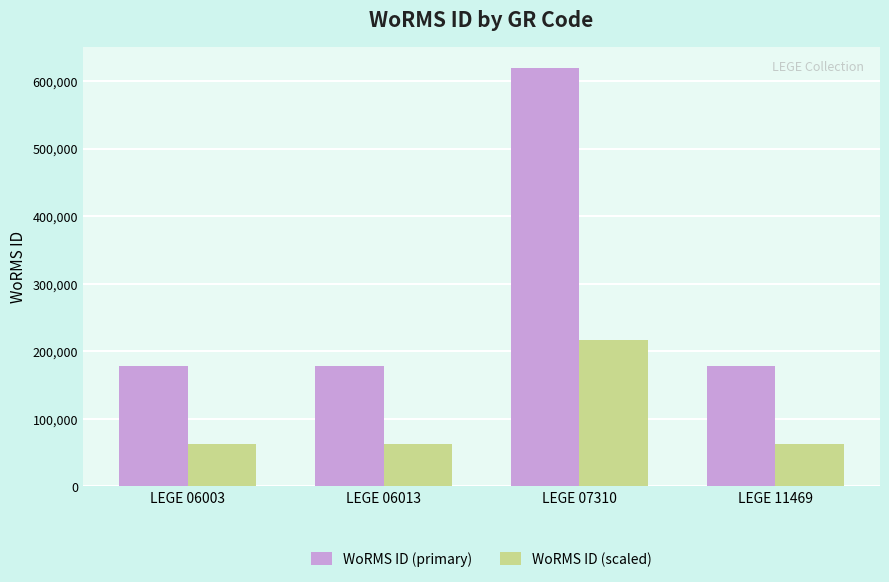

At which category is the sum across all series the highest?

LEGE 07310